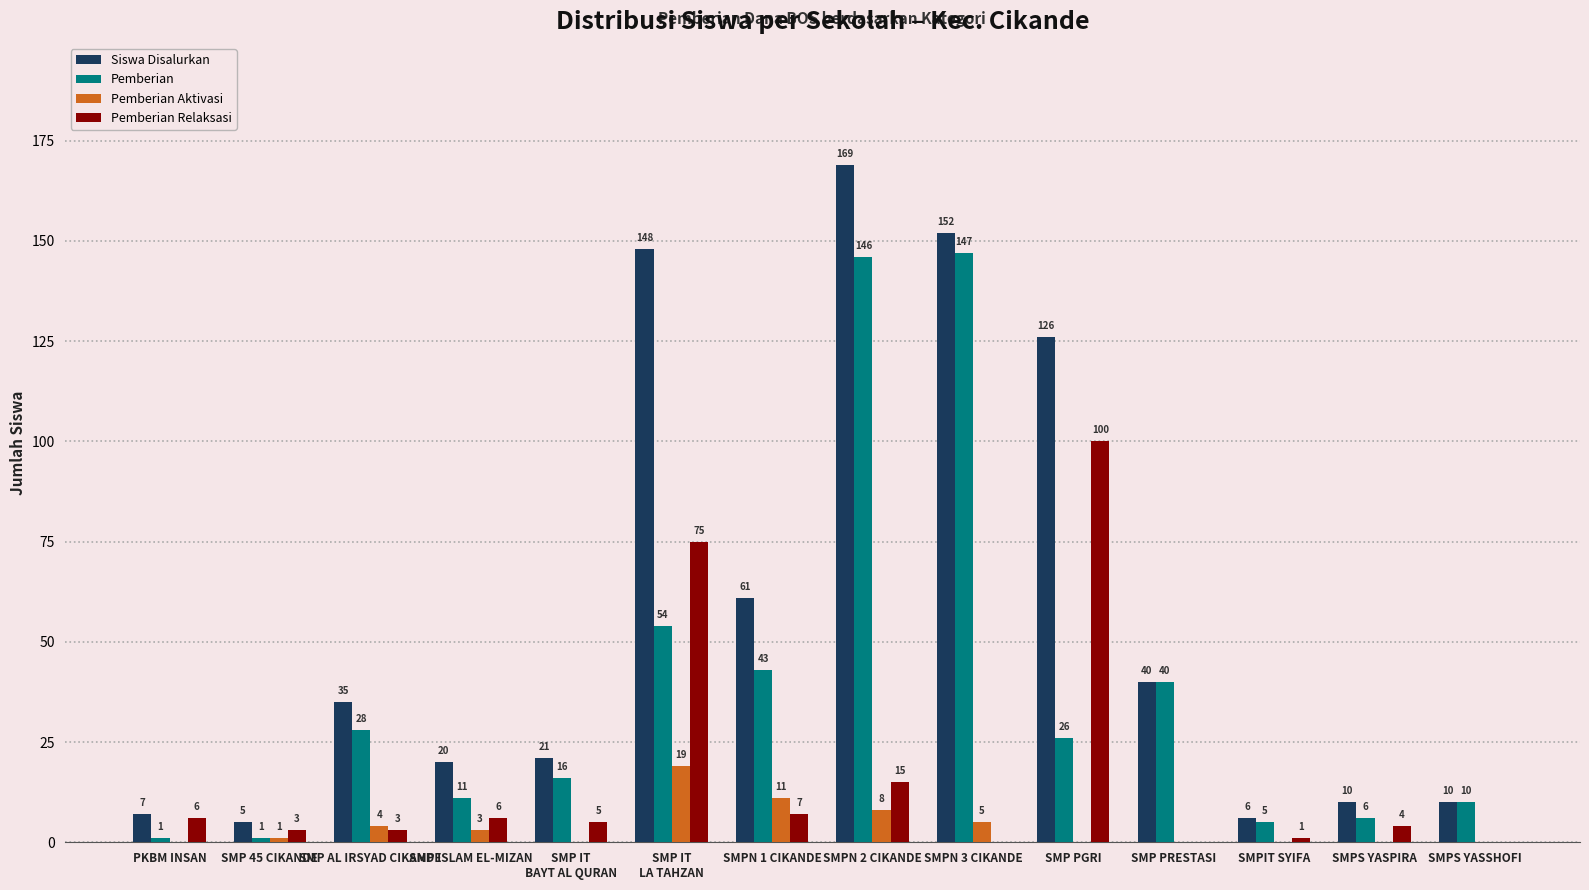

What is the spread (max minus min) of values at SMP PRESTASI?

40